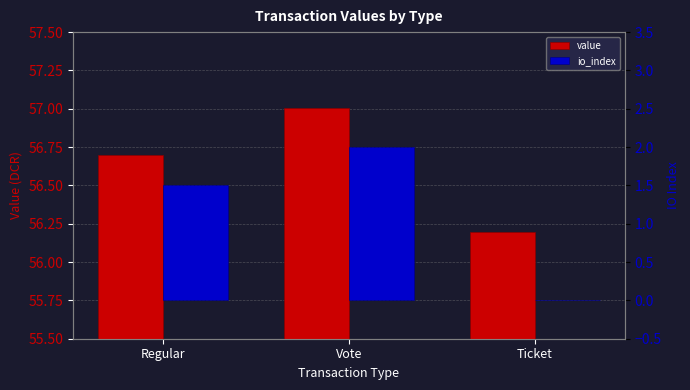

What is the label of the 3rd bar from the right?

Regular